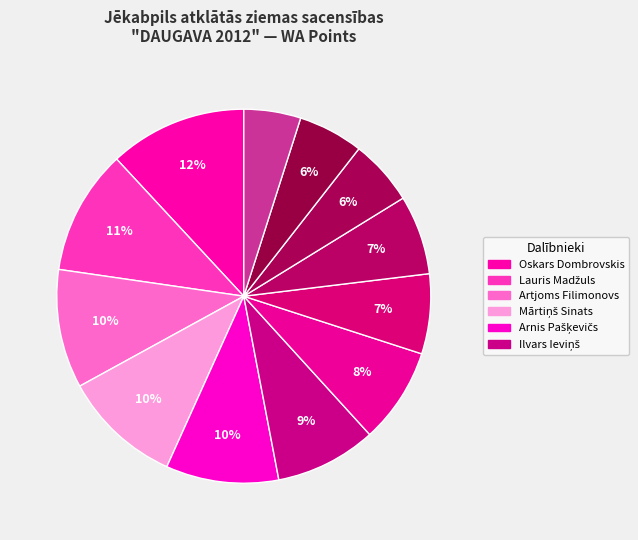

How many segments does this pie chart have?

12